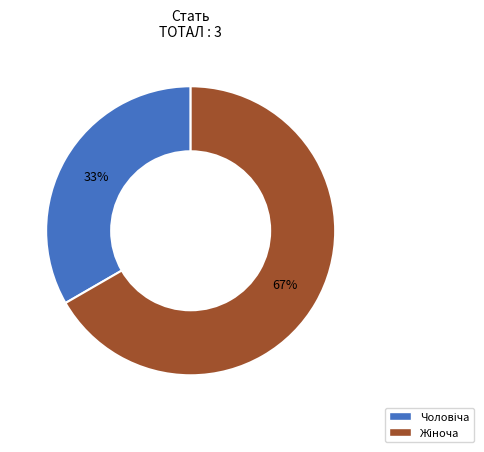

Is there any slice that represents more than half of the pie?

Yes